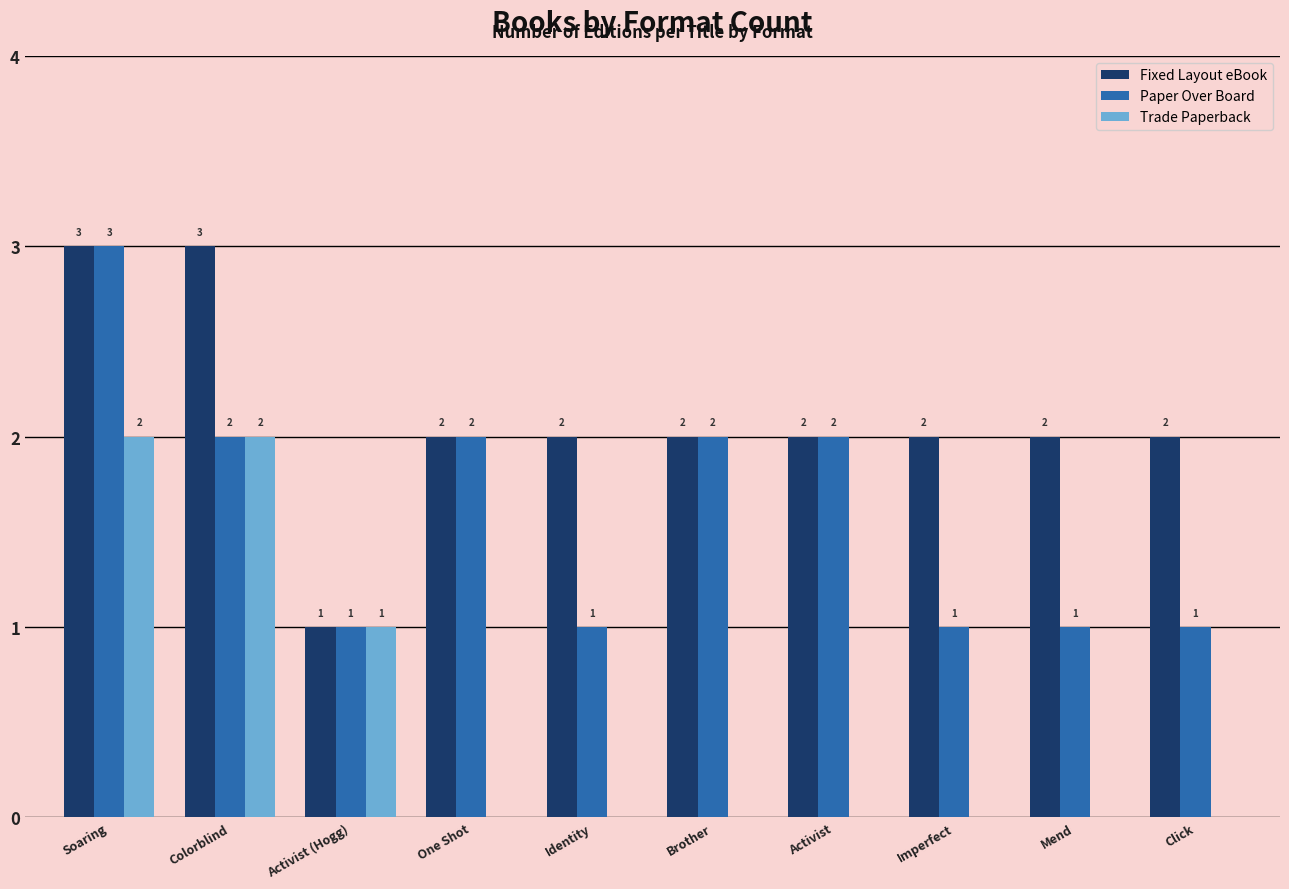

At which label does Fixed Layout eBook first exceed 2?

Soaring